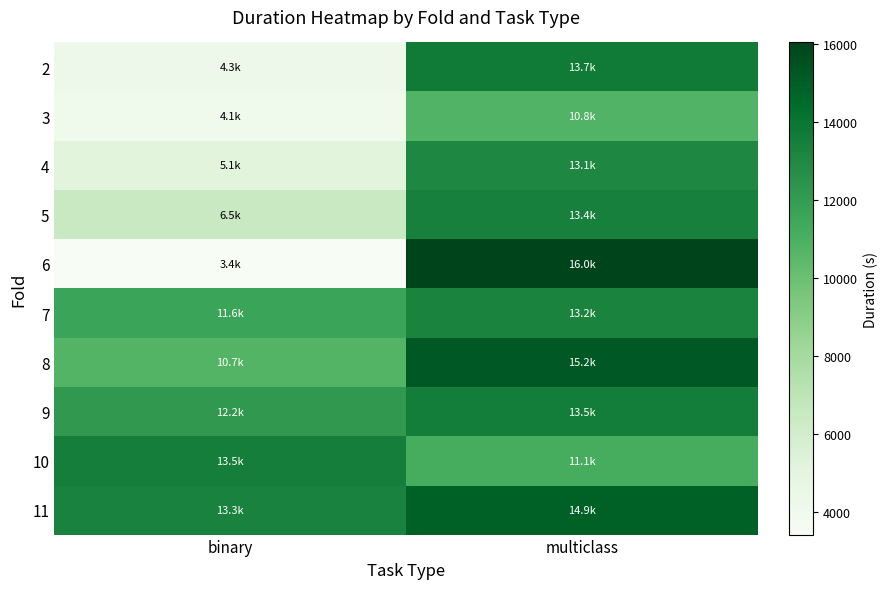

At which category is the sum across all series the highest?

multiclass